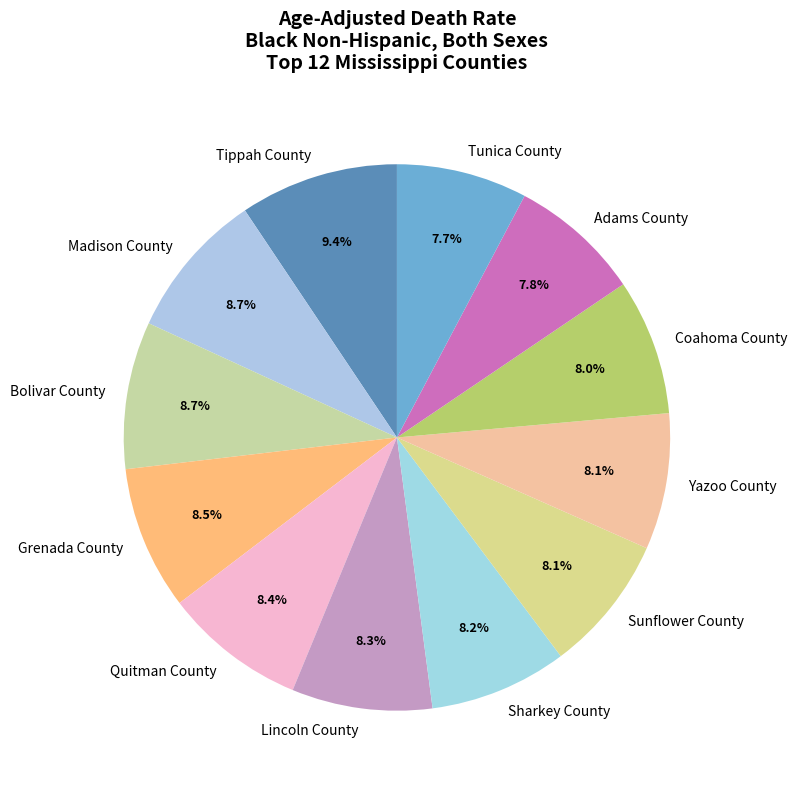

How many slices are in this pie chart?

12